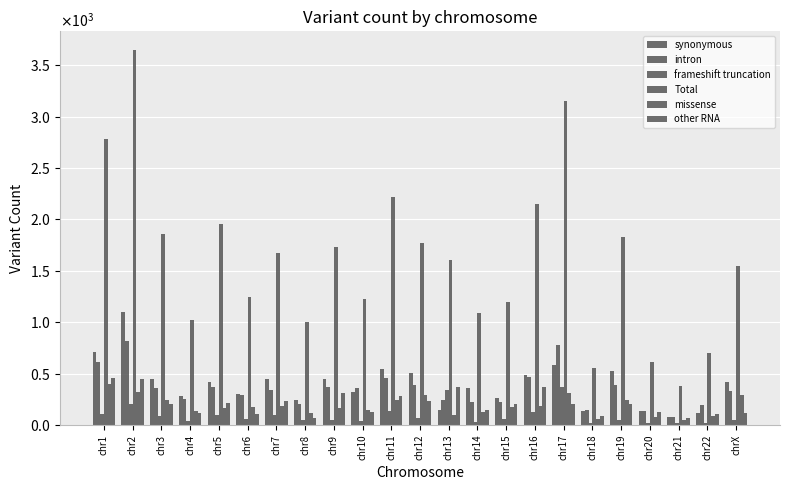

What is the label of the 16th bar from the left?

chr16